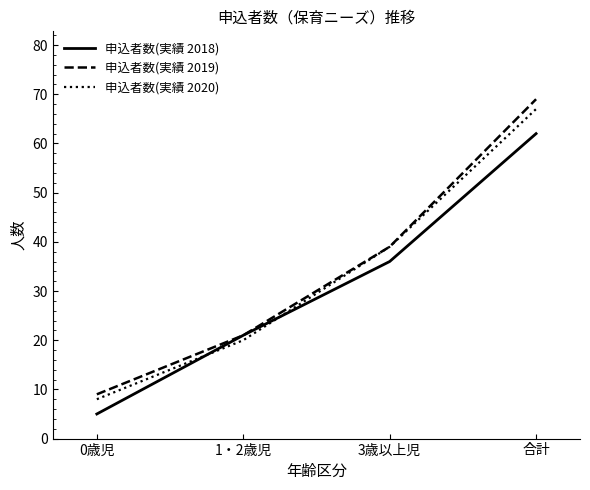

What is the total value across all series at 1・2歳児?

62